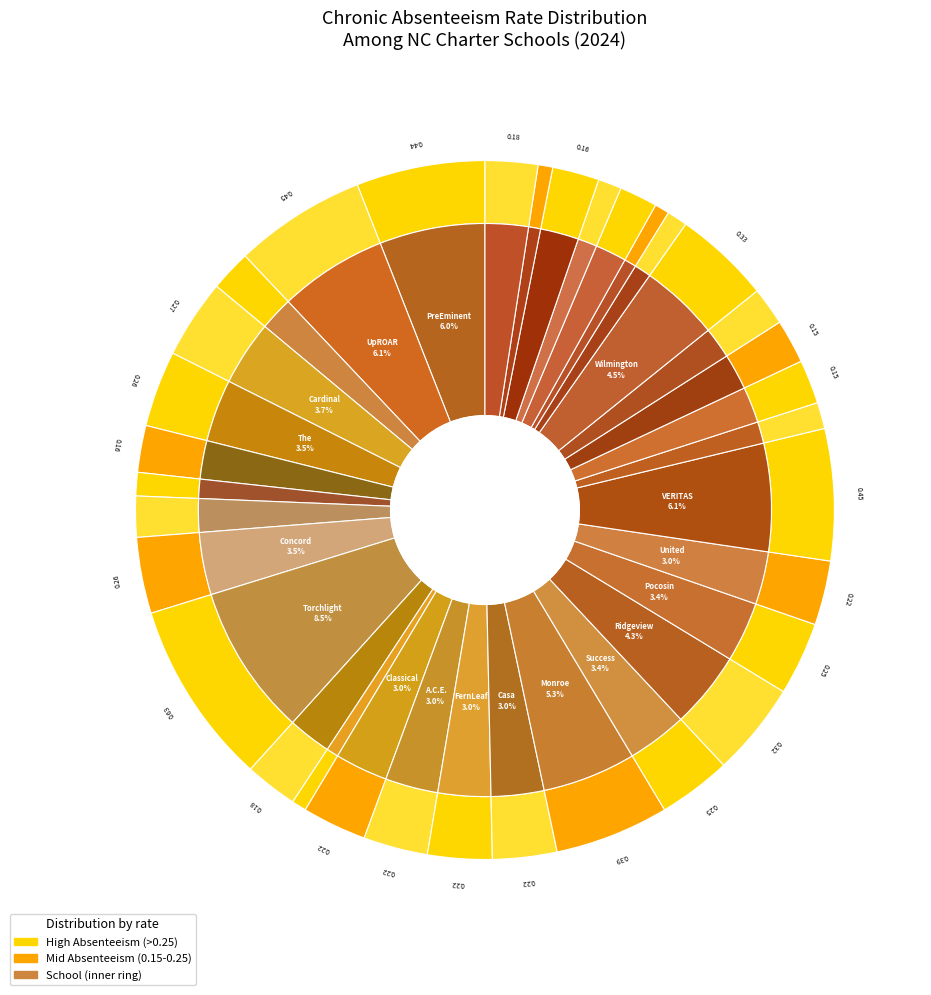

Does The Exploris School represent more than half of the total?

No